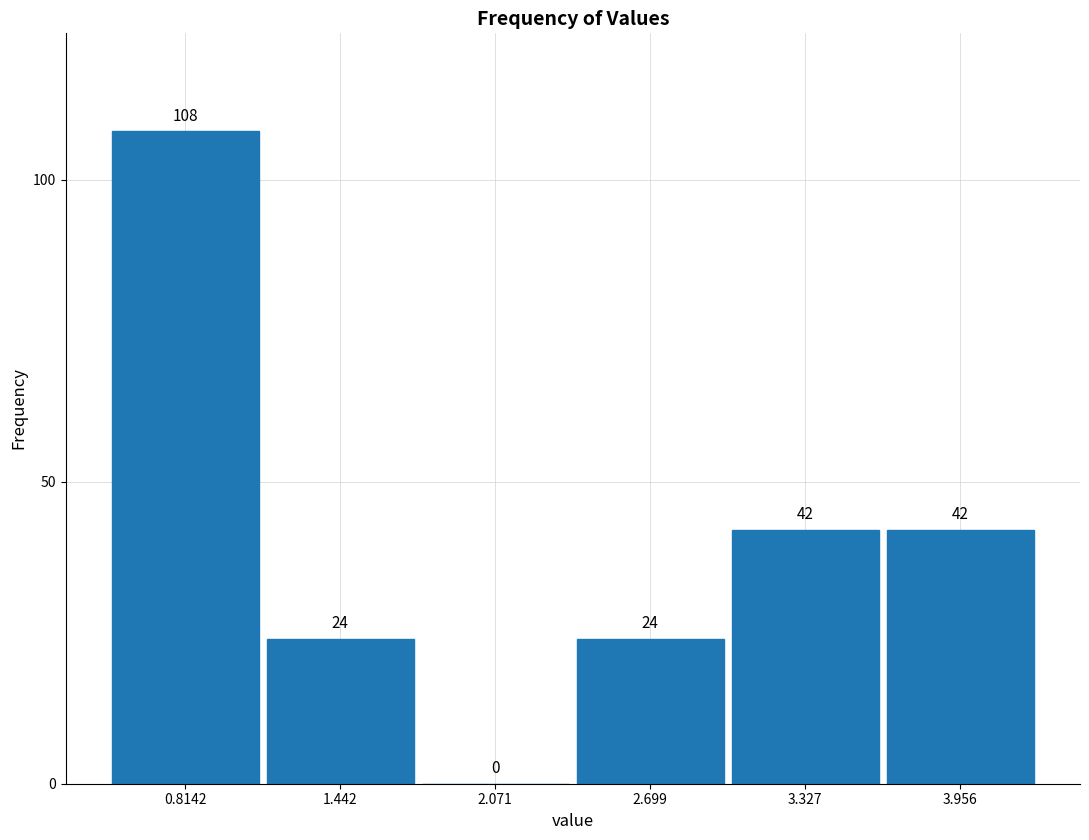

Reading left to right, transcribe this chart: for each bar, give the range it covers on the x-axis and its height. The bar edges are not printed on the chart, so give them approximately, as read against the axis.

0.5 to 1.1: 108
1.1 to 1.8: 24
1.8 to 2.4: 0
2.4 to 3.0: 24
3.0 to 3.6: 42
3.6 to 4.3: 42